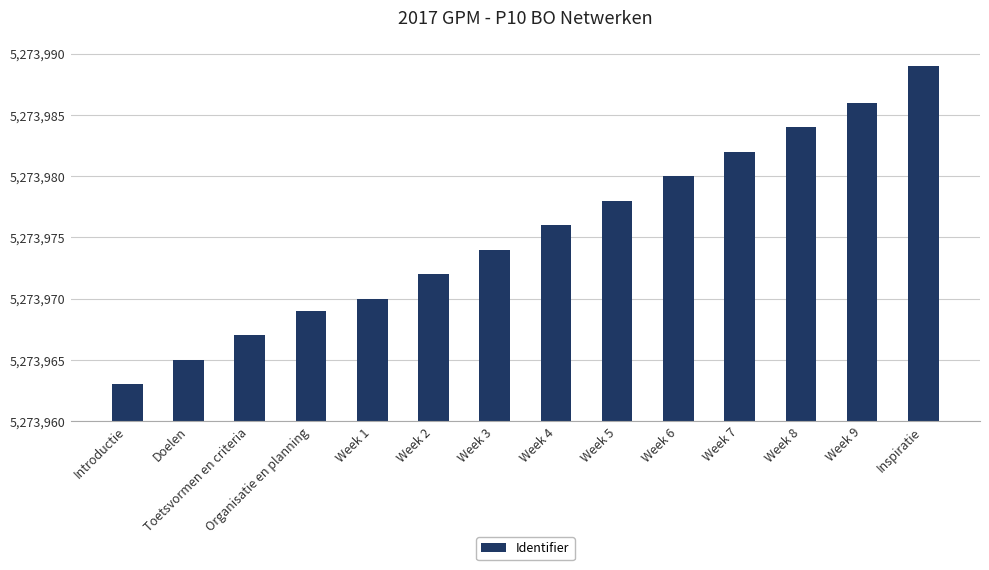

Which has a higher value, Week 1 or Week 5?

Week 5